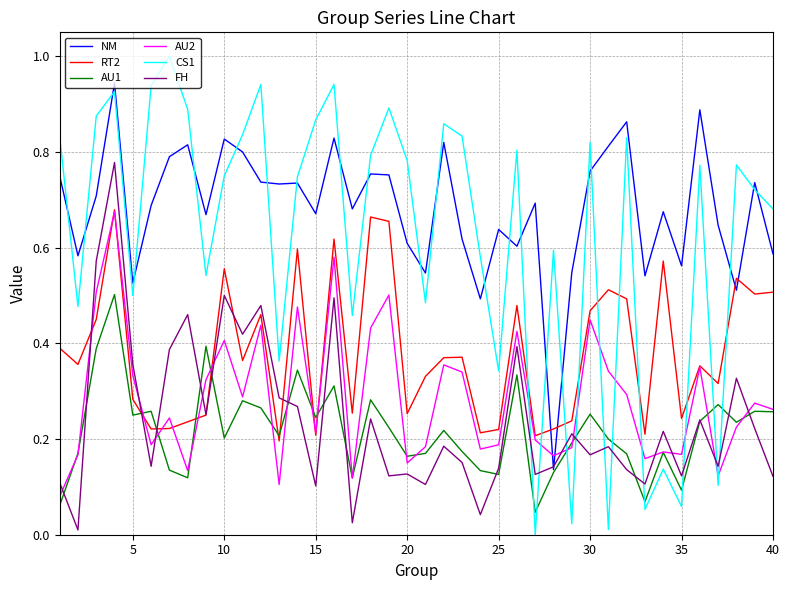

Which series has the widest spread of values?

CS1